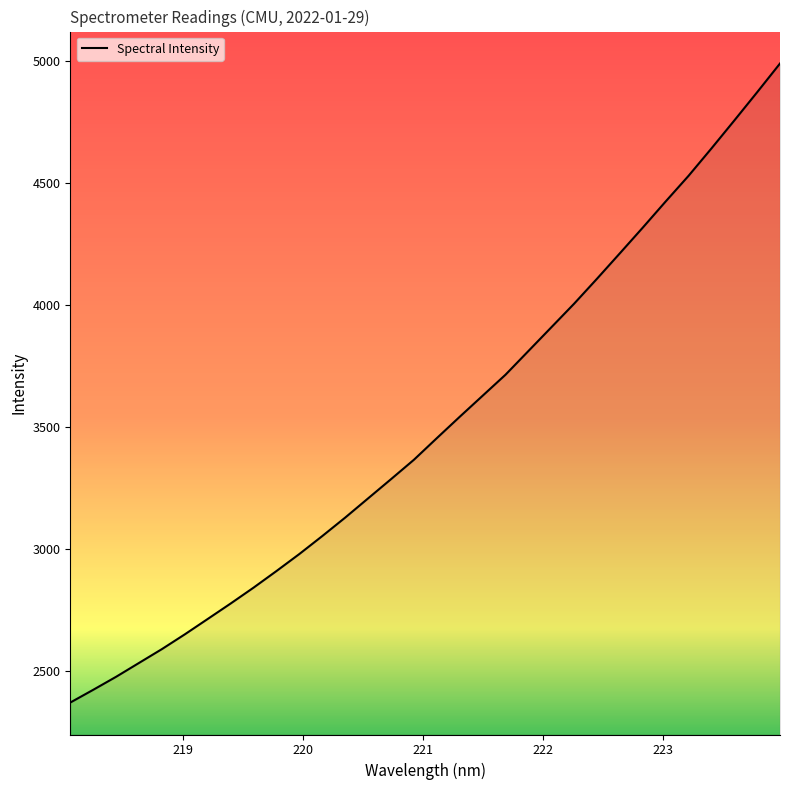

What is the smallest value displayed?

2371.0